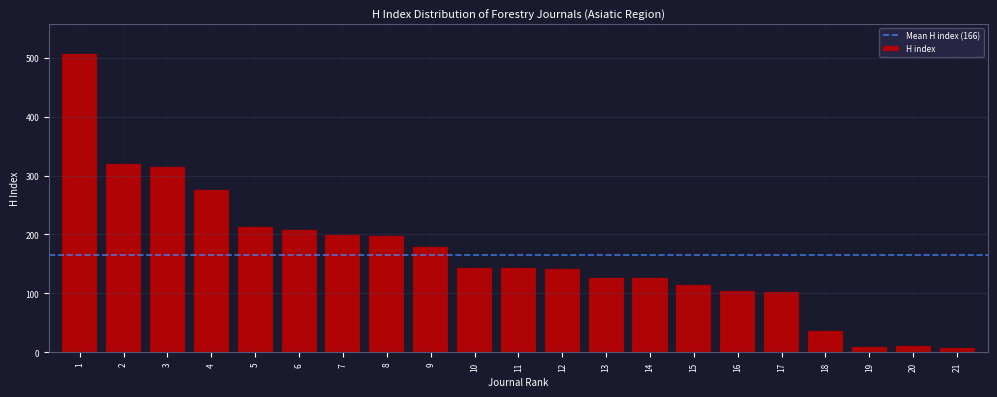

The value at 10 is 143. True or false?

True